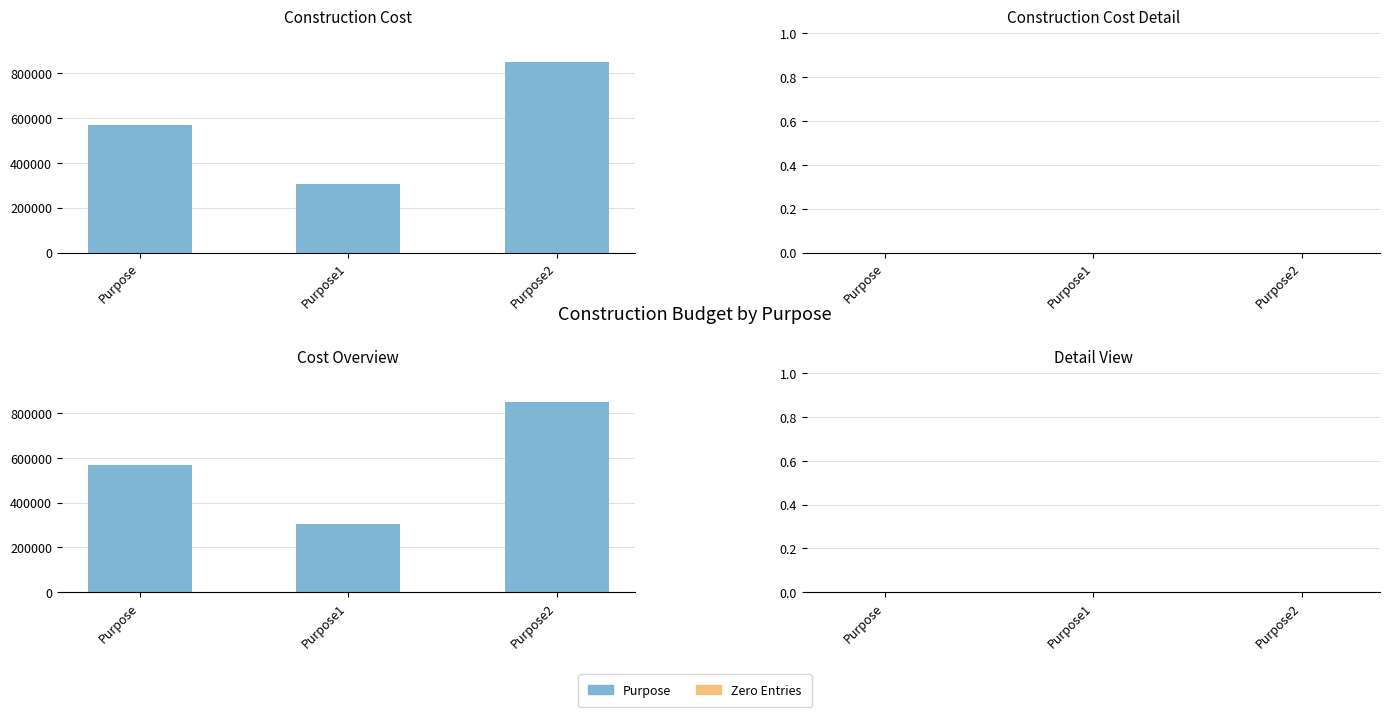

What position from the right is Purpose?

3